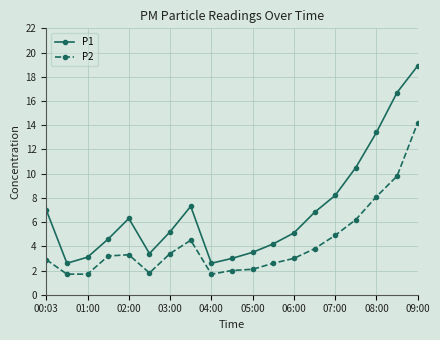

Which series has the largest total across all categories?

P1